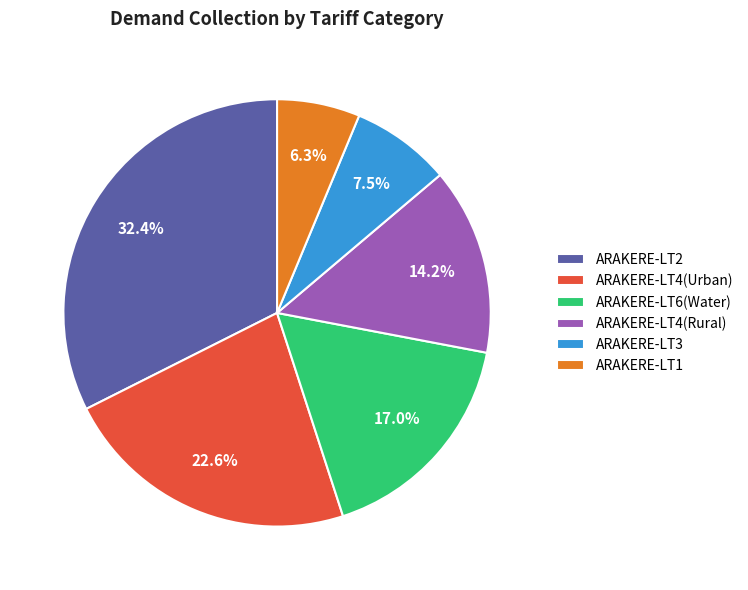

Is there a majority slice in this chart?

No